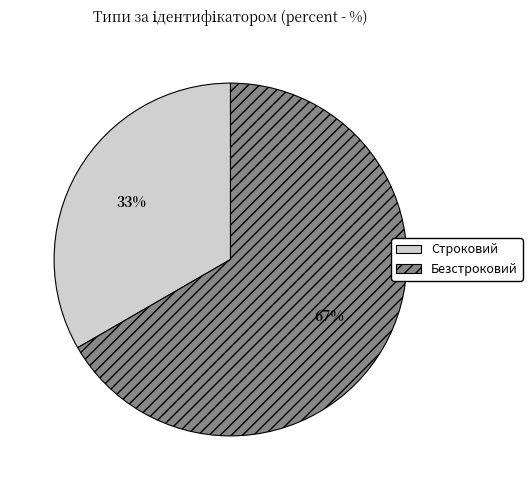

The Строковий slice represents 41% of the pie. True or false?

False